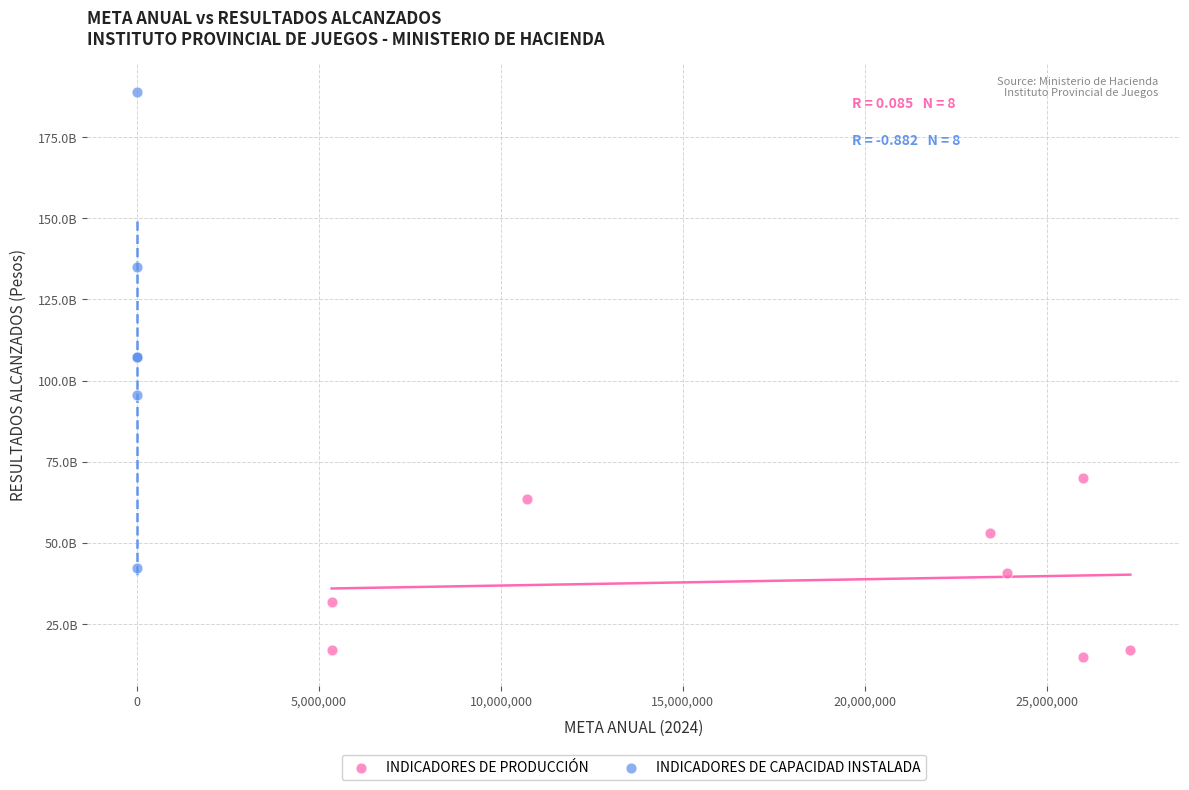

Which series has the widest spread of Y values?

INDICADORES DE CAPACIDAD INSTALADA